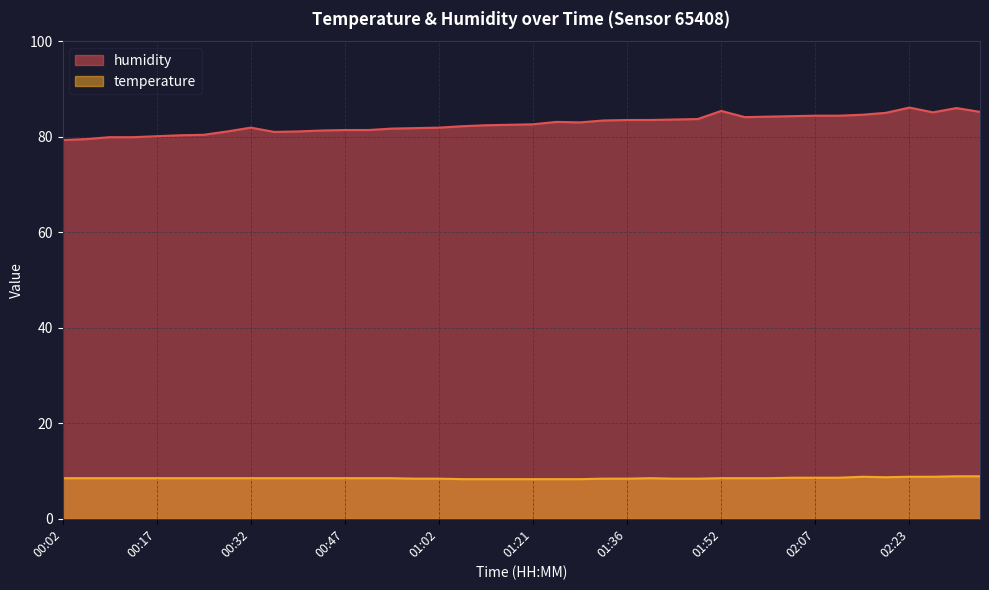

Is the value of humidity at 01:56 greater than the value of temperature at 01:10?

Yes